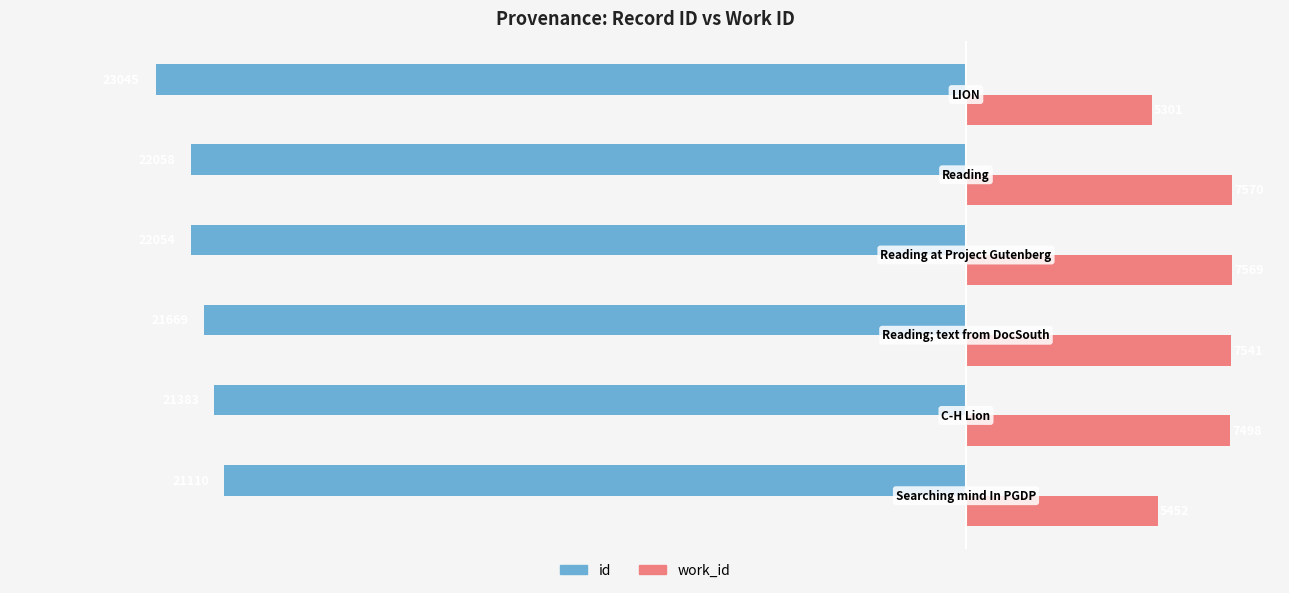

What is the smallest value displayed?

-23045